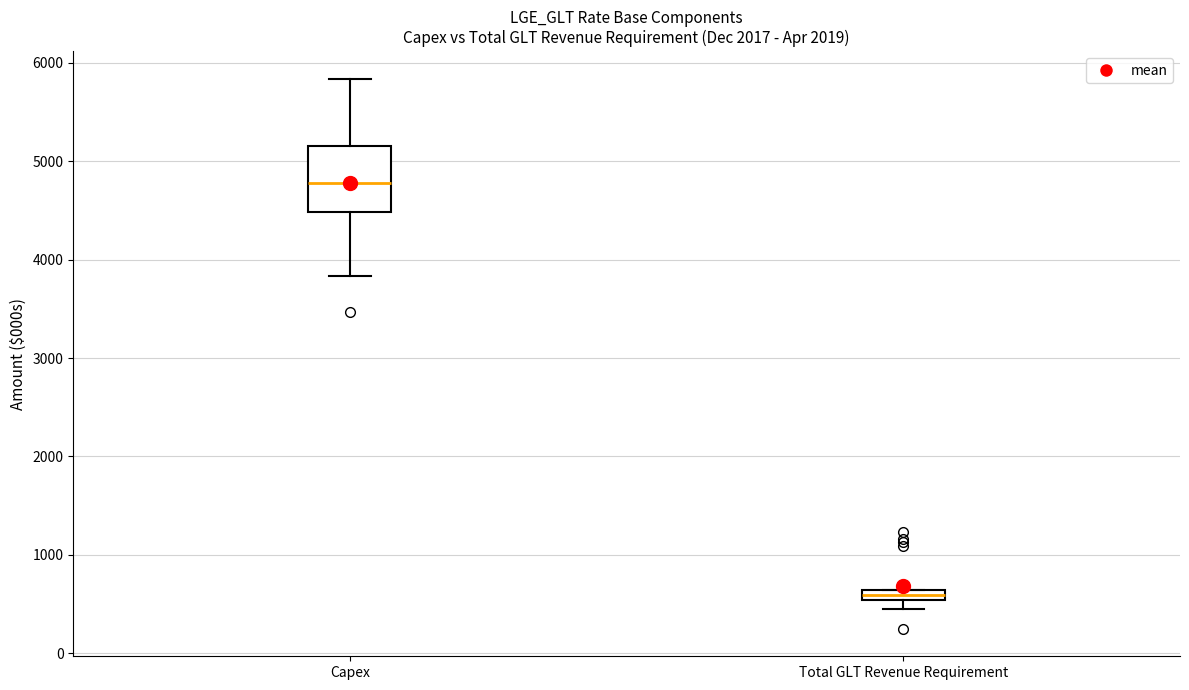

Which box has the highest median line?

Capex